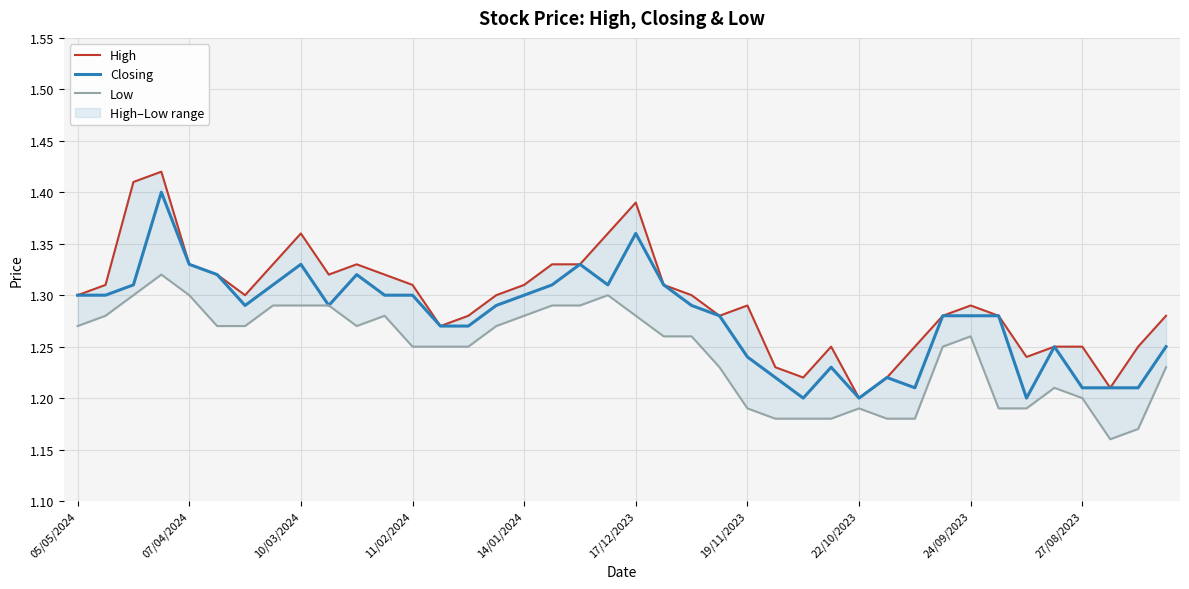

True or false: Closing has a value of 0.8 at 22/10/2023.

False